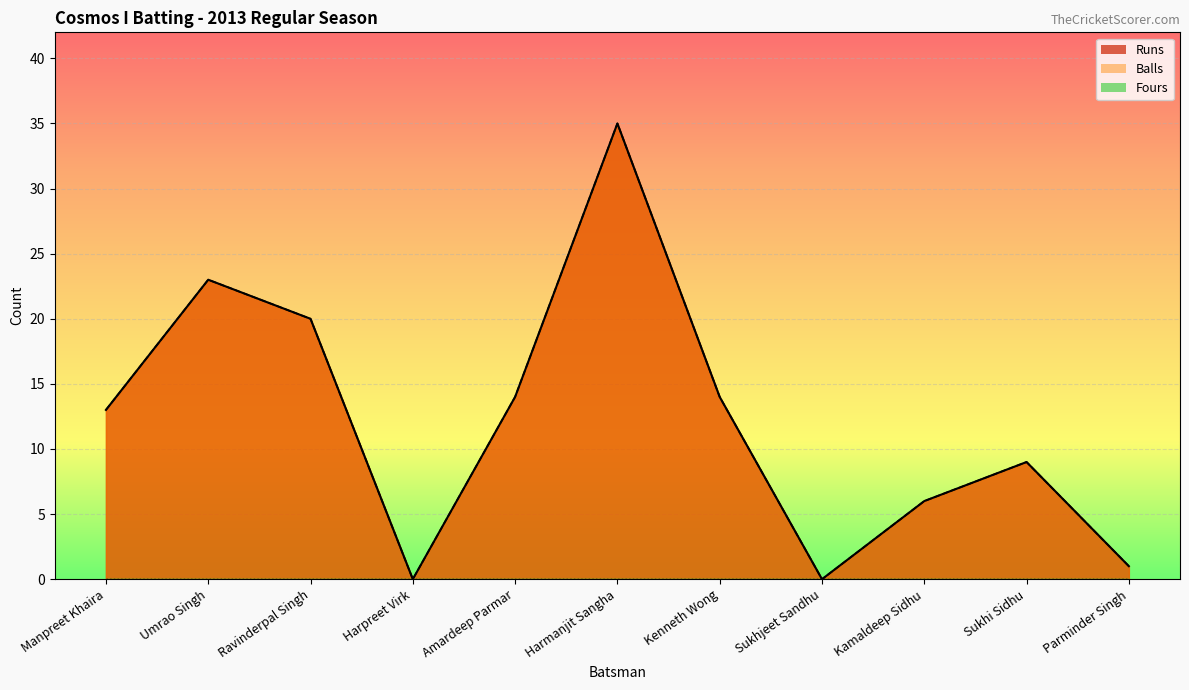

What is the label of the 1st point from the left?

Manpreet Khaira